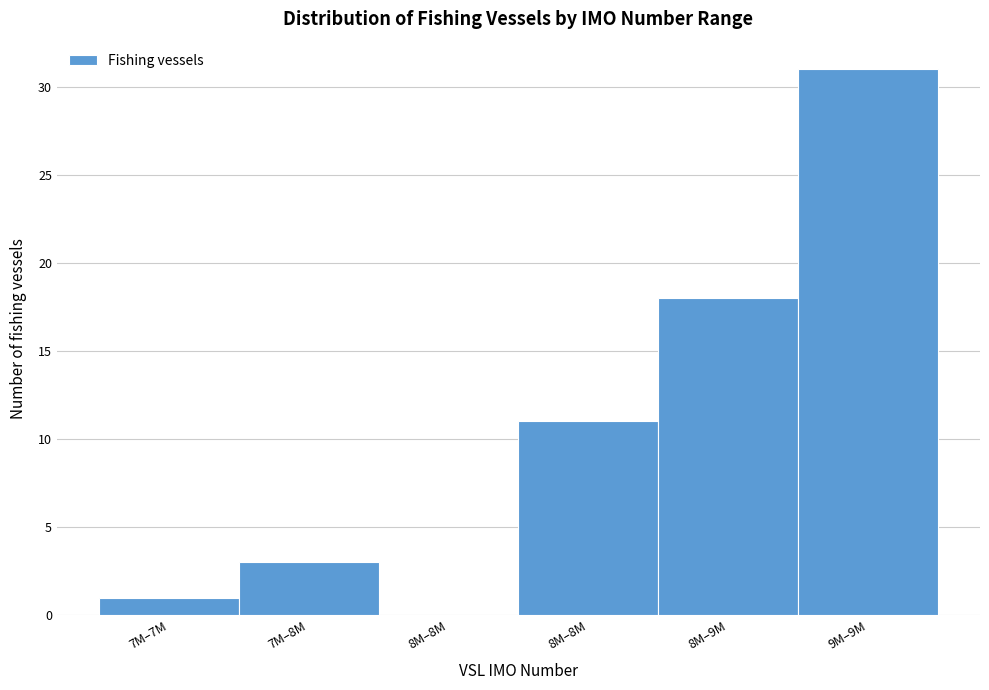

How many values are above zero?

5